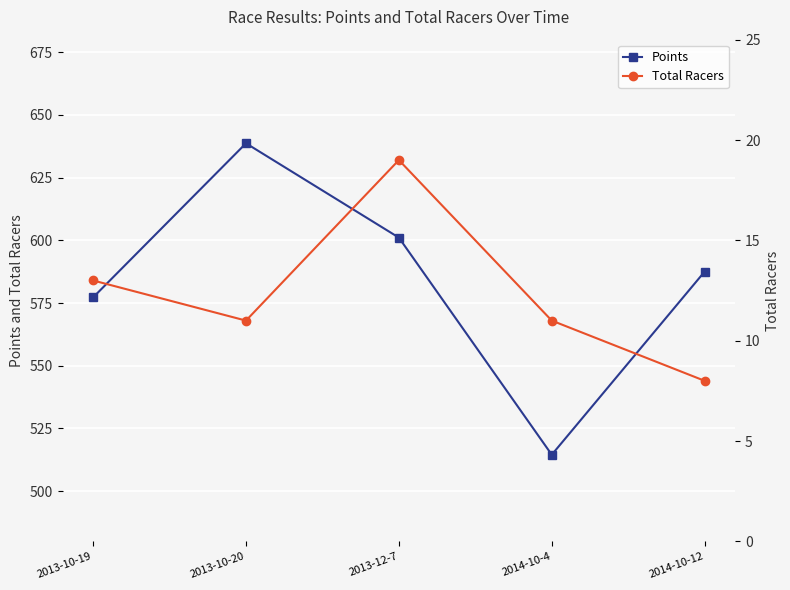

The Points series shows 848.1 at 2013-12-7. True or false?

False